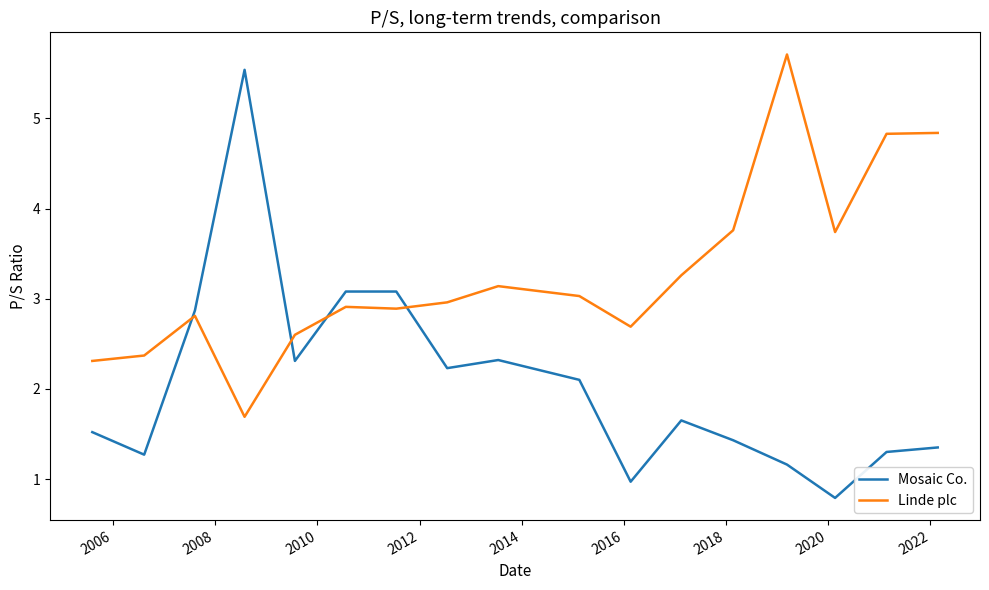

What is the average value of the Mosaic Co. series?

2.1